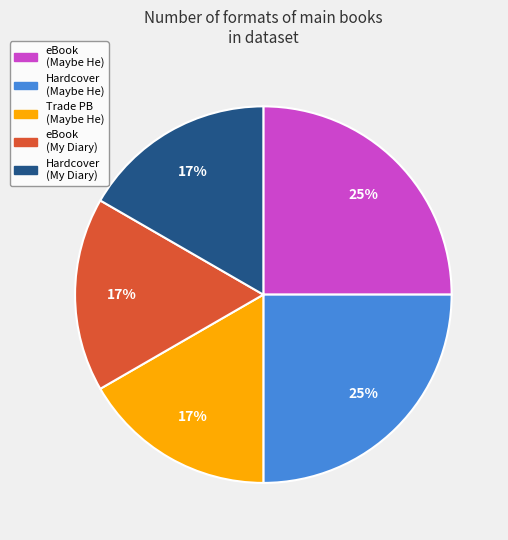

To the nearest percent, what is the difference between the largest and smallest slice percentages?

8%